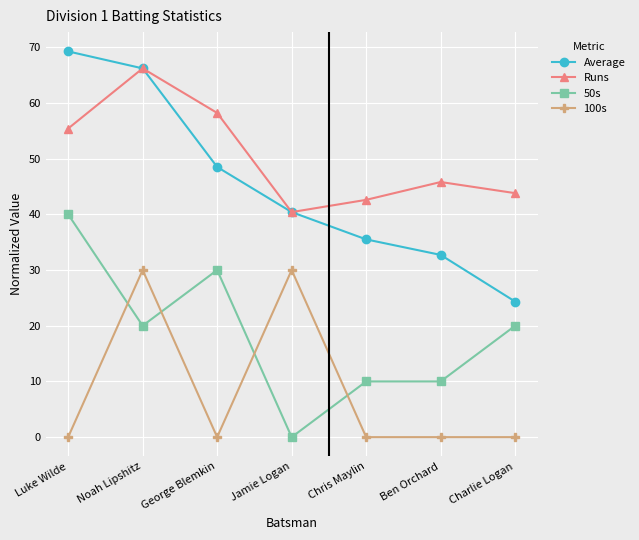

At which label does Average reach its peak?

Luke Wilde